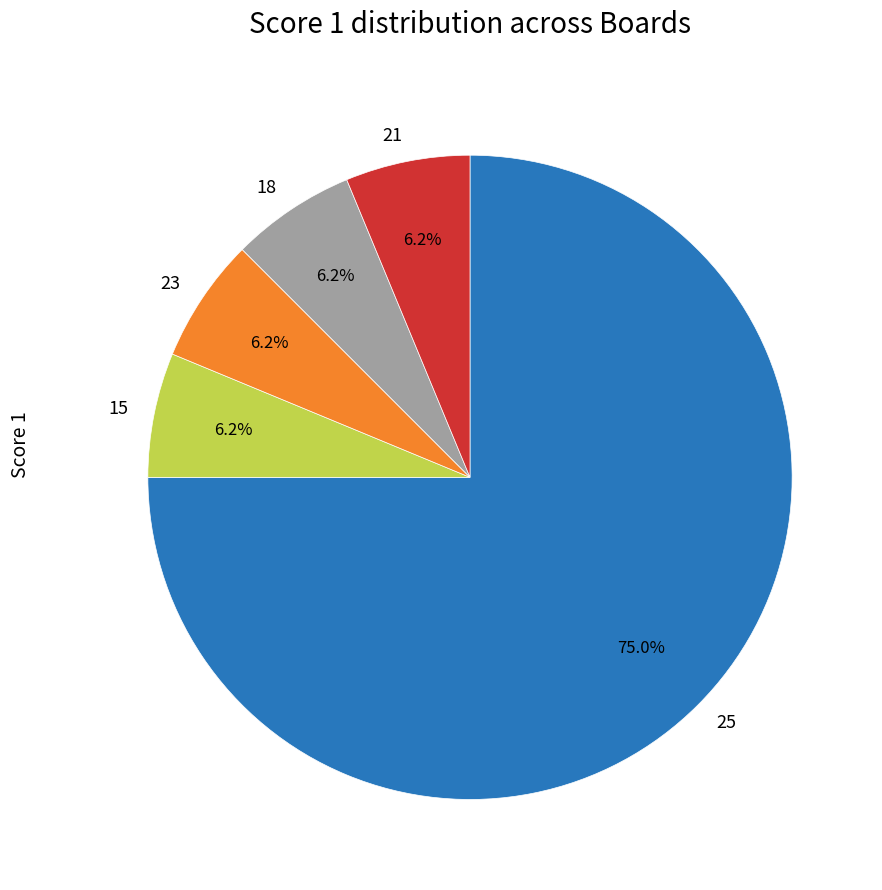

Is the sum of 23 and 18 greater than half?

No